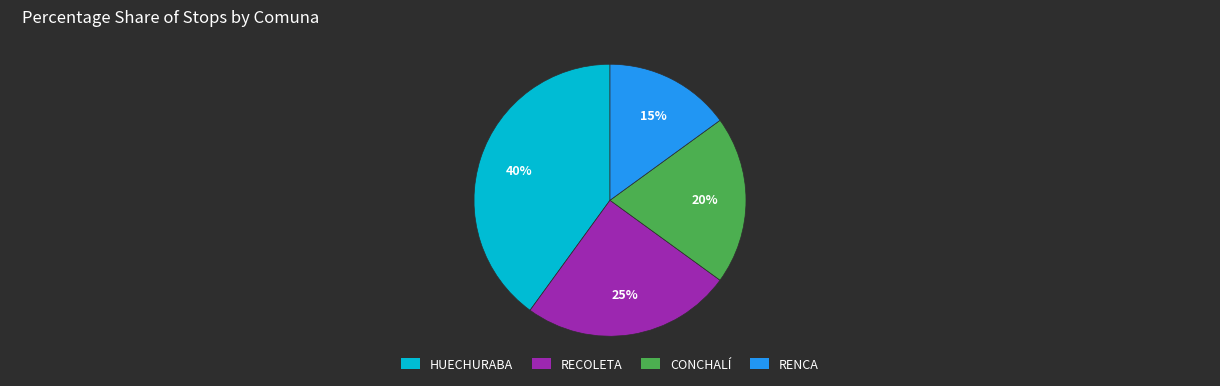

Between HUECHURABA and CONCHALÍ, which is larger?

HUECHURABA